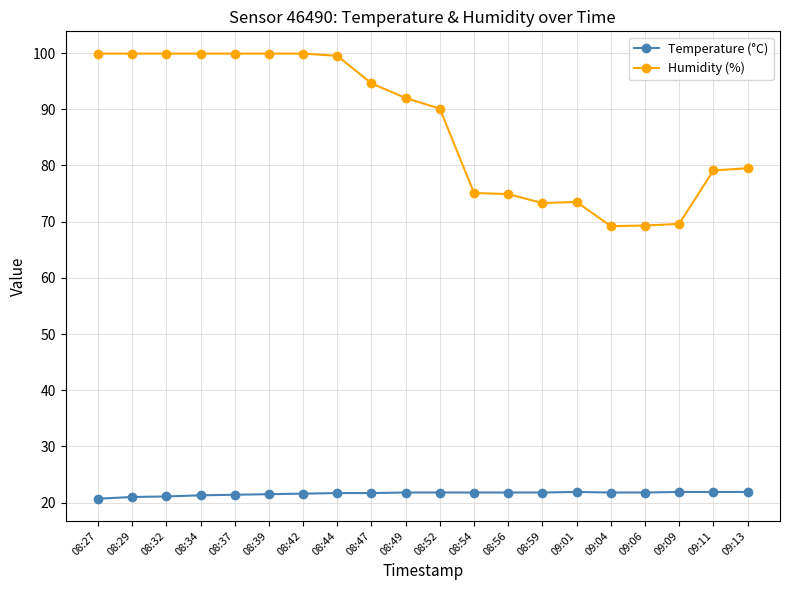

Between 08:29 and 08:49, which series saw the biggest shift?

Humidity (%)